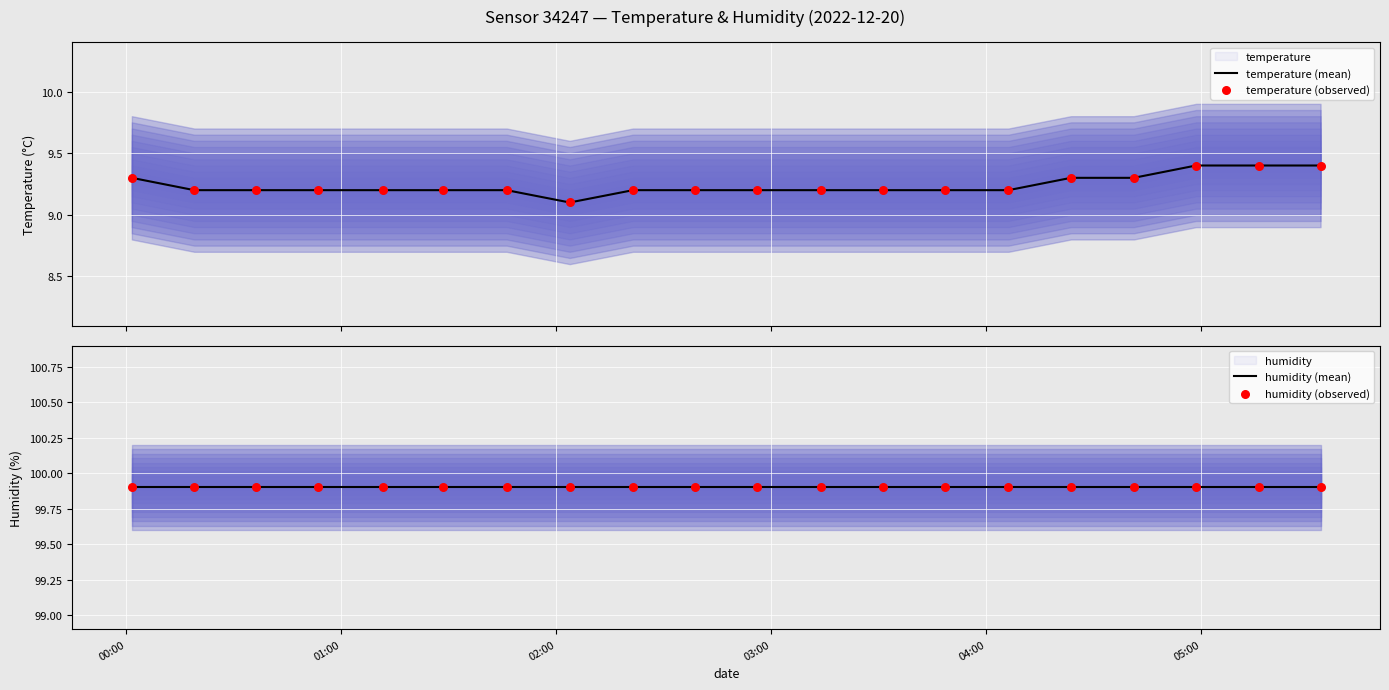

Which series has the widest spread of Y values?

temperature (mean)